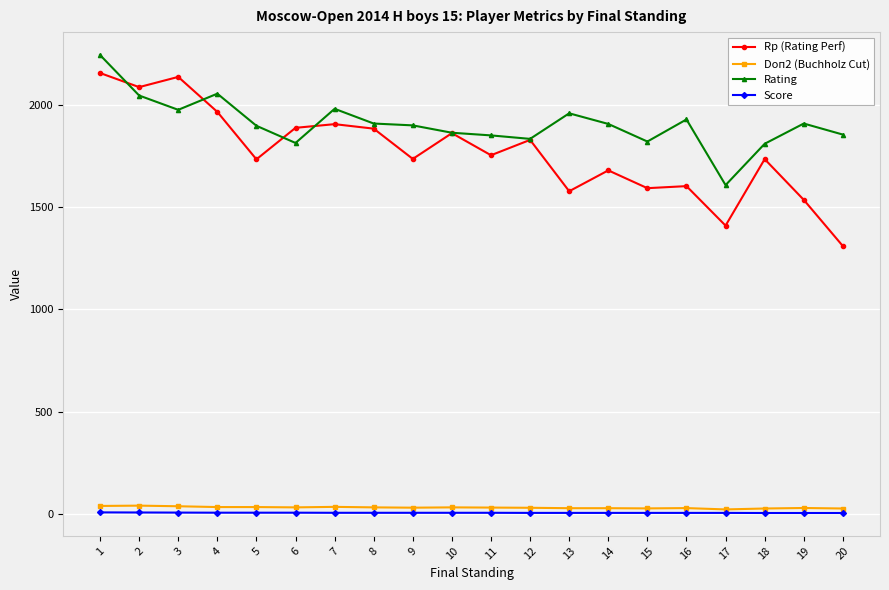

What is the difference between the maximum and minimum values in the Rating series?

636.0